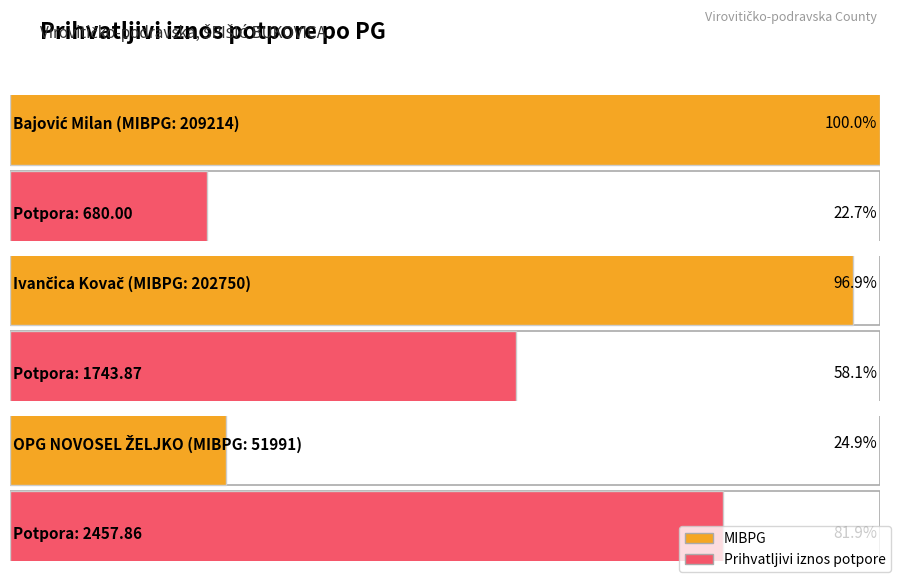

Reading left to right, extract all data points from this chart.

Bajović Milan=680.0	Ivančica Kovač=1743.9	OPG NOVOSEL ŽELJKO=2457.9